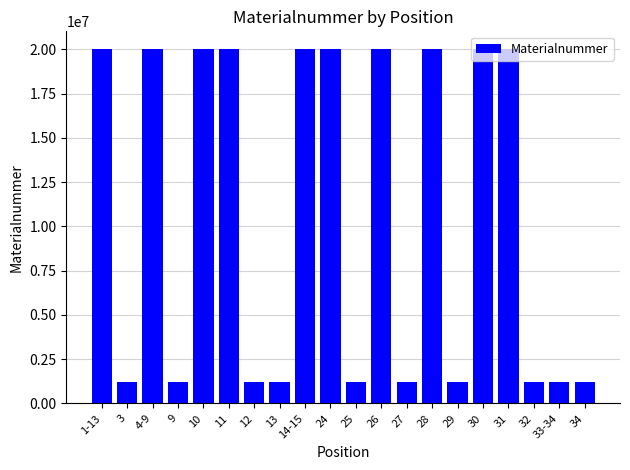

How many values are below 20002351?

10